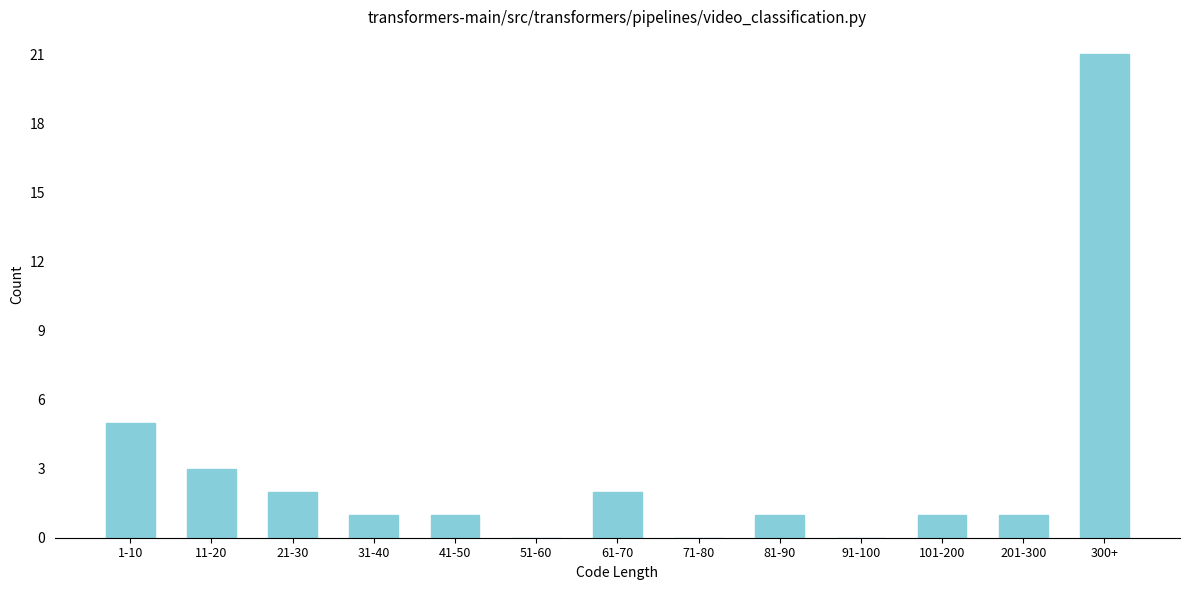

Reading left to right, what are all the values shown in this chart?

1-10=5	11-20=3	21-30=2	31-40=1	41-50=1	51-60=0	61-70=2	71-80=0	81-90=1	91-100=0	101-200=1	201-300=1	300+=21